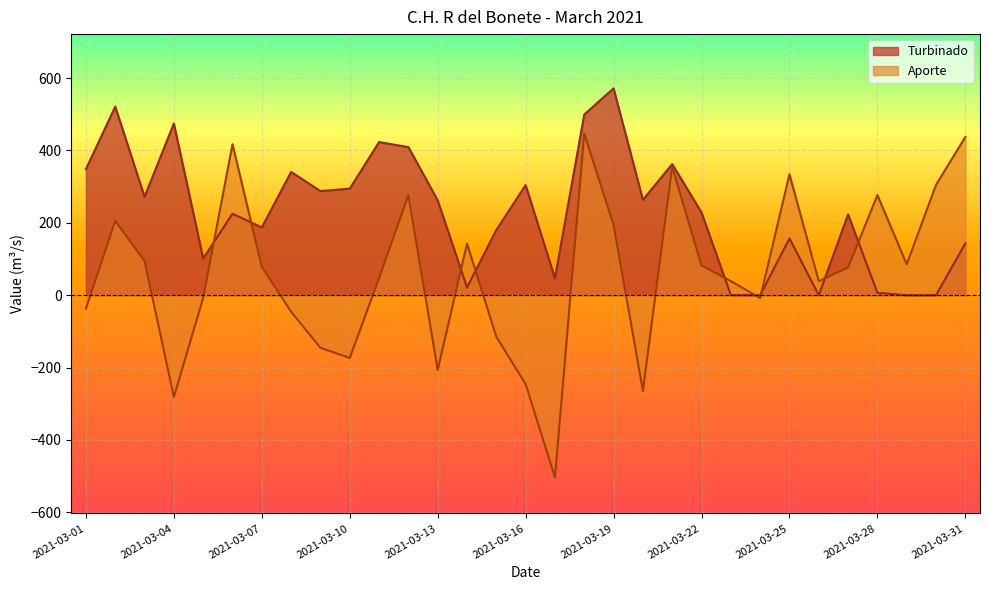

How many values in the Turbinado series exceed 228?

16